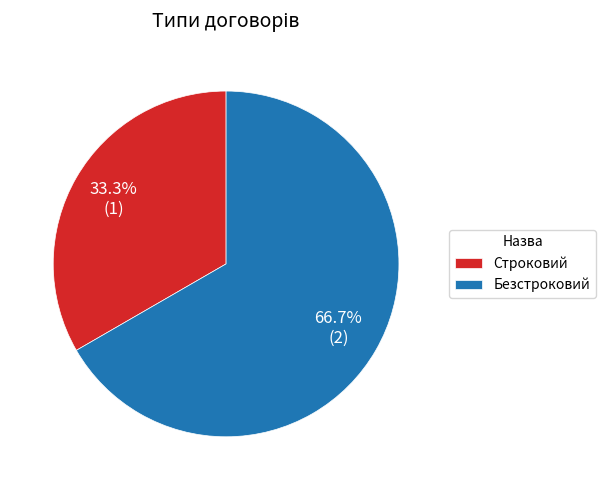

What is the ratio of the value at Строковий to the value at Безстроковий?

0.5